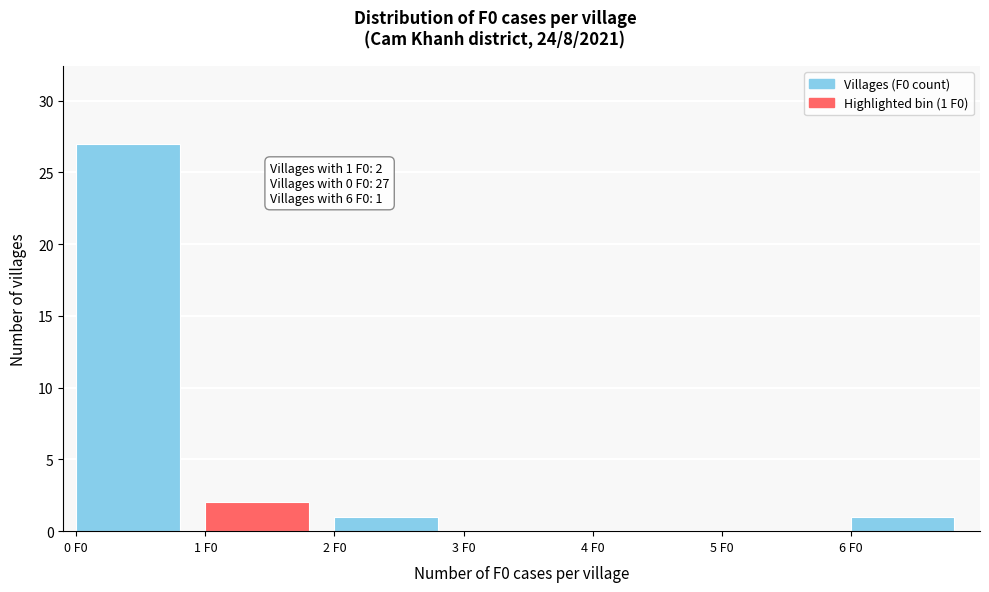

Reading right to left, transcribe all the data shown in this chart.

6 F0=1	5 F0=0	4 F0=0	3 F0=0	2 F0=1	1 F0=2	0 F0=27